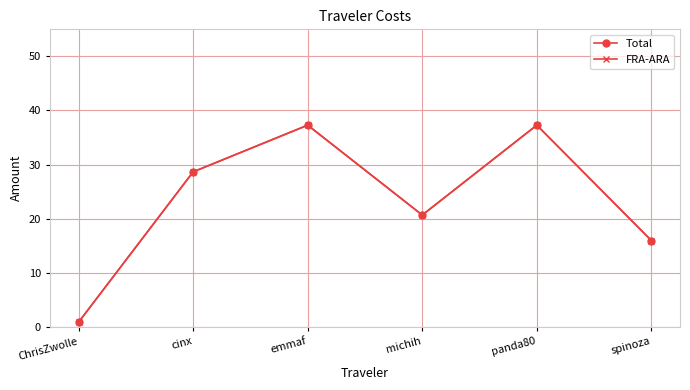

Is the value of Total at ChrisZwolle greater than the value of FRA-ARA at spinoza?

No